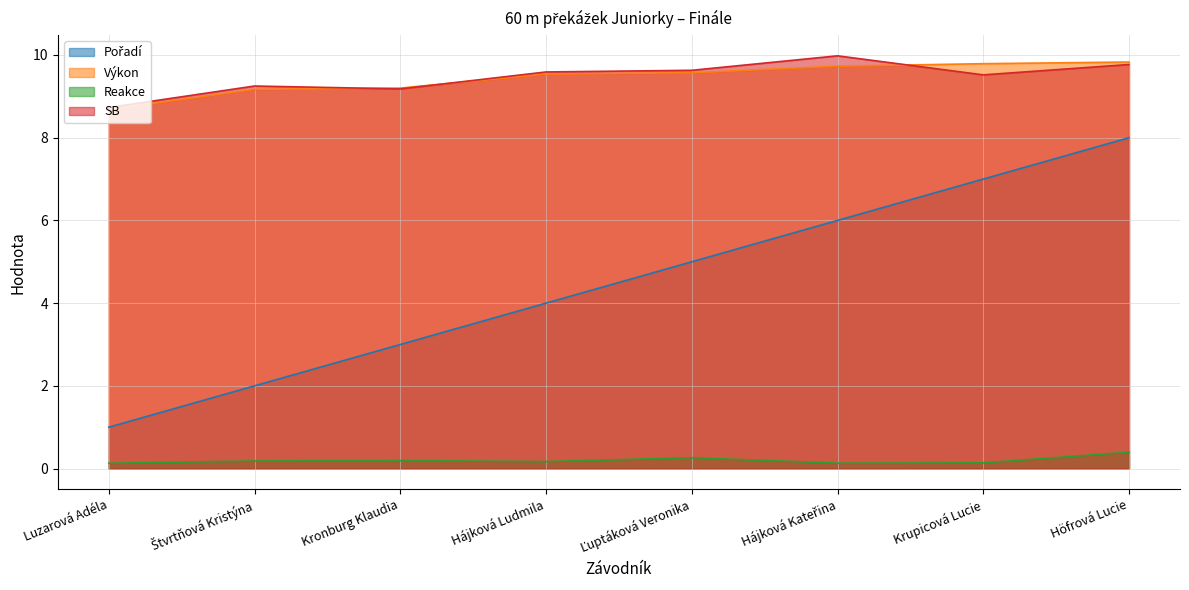

What value does the Pořadí series have at Hájková Kateřina?

6.0